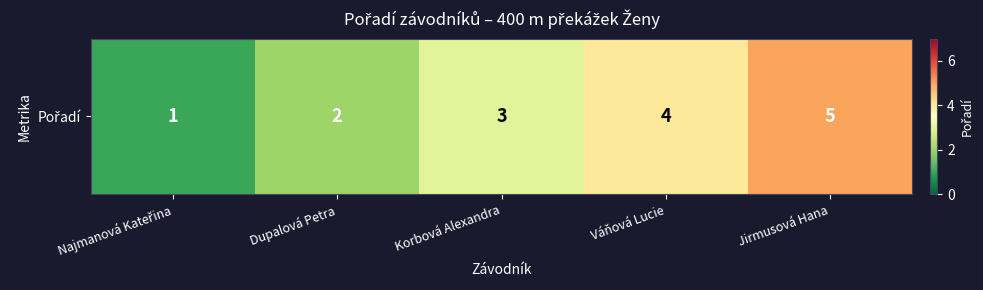

Rank the categories by value from lowest to highest.

Najmanová Kateřina, Dupalová Petra, Korbová Alexandra, Váňová Lucie, Jirmusová Hana